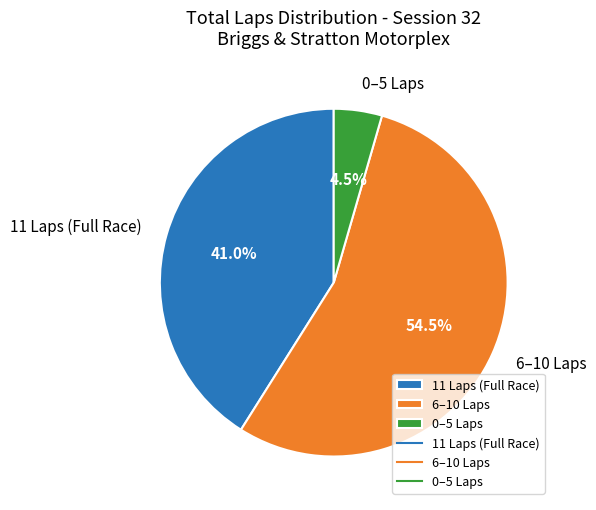

Is there any slice that represents more than half of the pie?

Yes